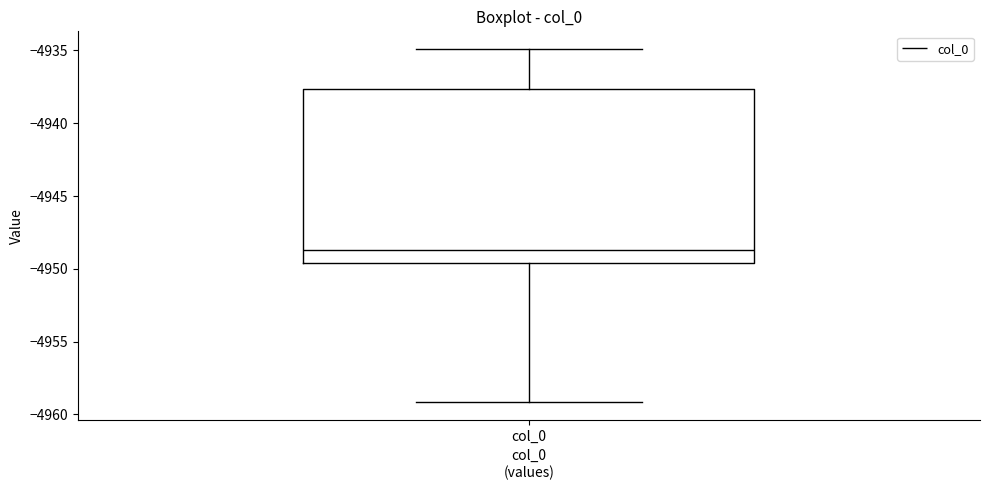

Transcribe this box plot: give where the median line is, the range the box spans, and where the two whiskers end, as read against the y-axis. The values are not printed on the chart, so give them approximately, as read against the axis.

median -4948.5, box -4949.5 to -4937.5, whiskers -4959.0 to -4935.0